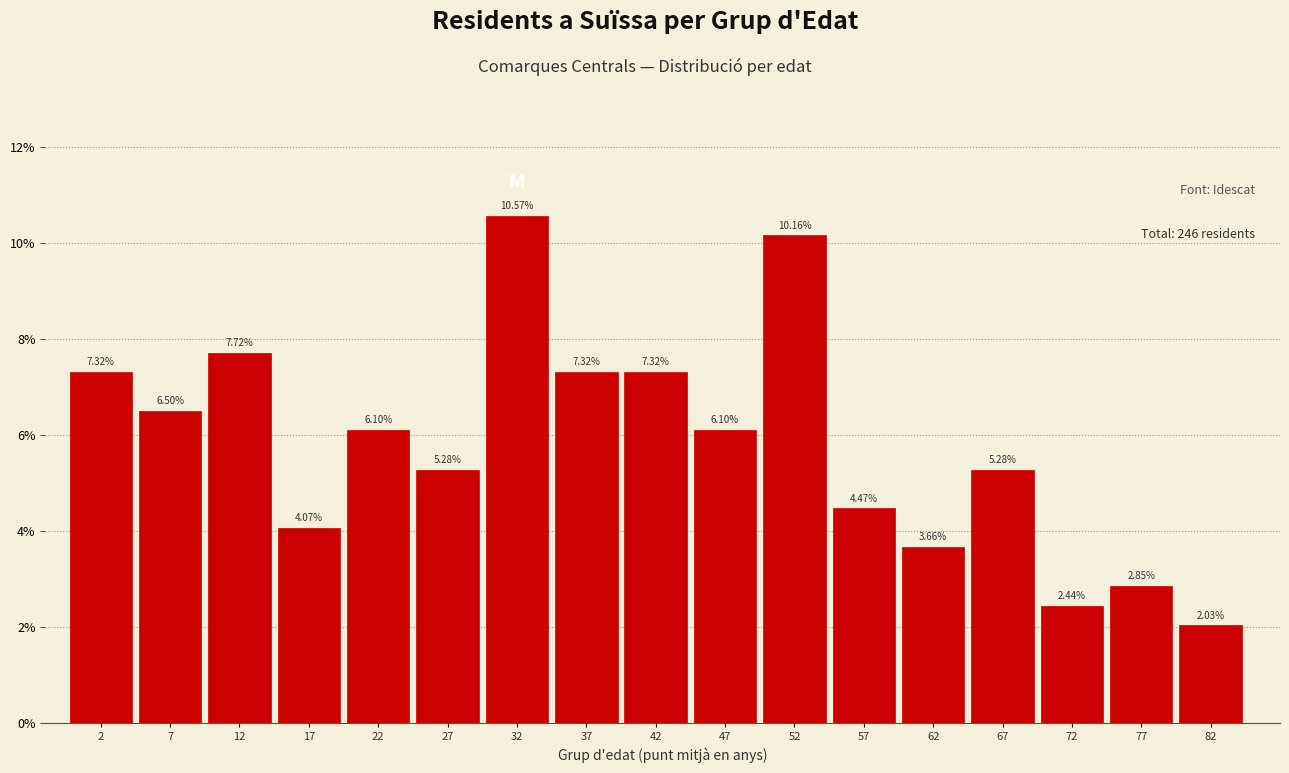

What is the change in value from 7 to 47?

-0.4